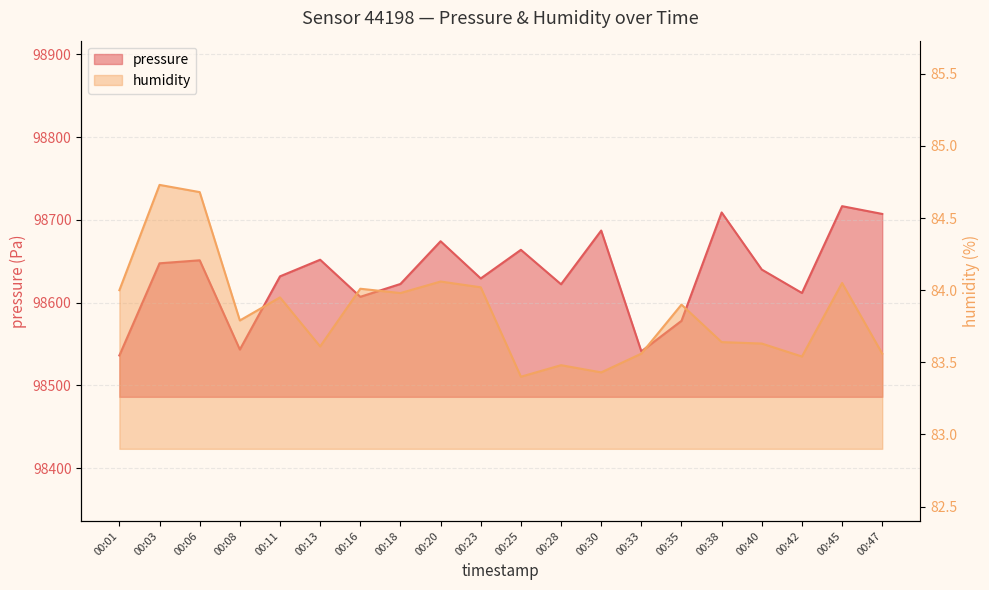

What is the difference between the maximum and minimum values in the pressure series?

180.4